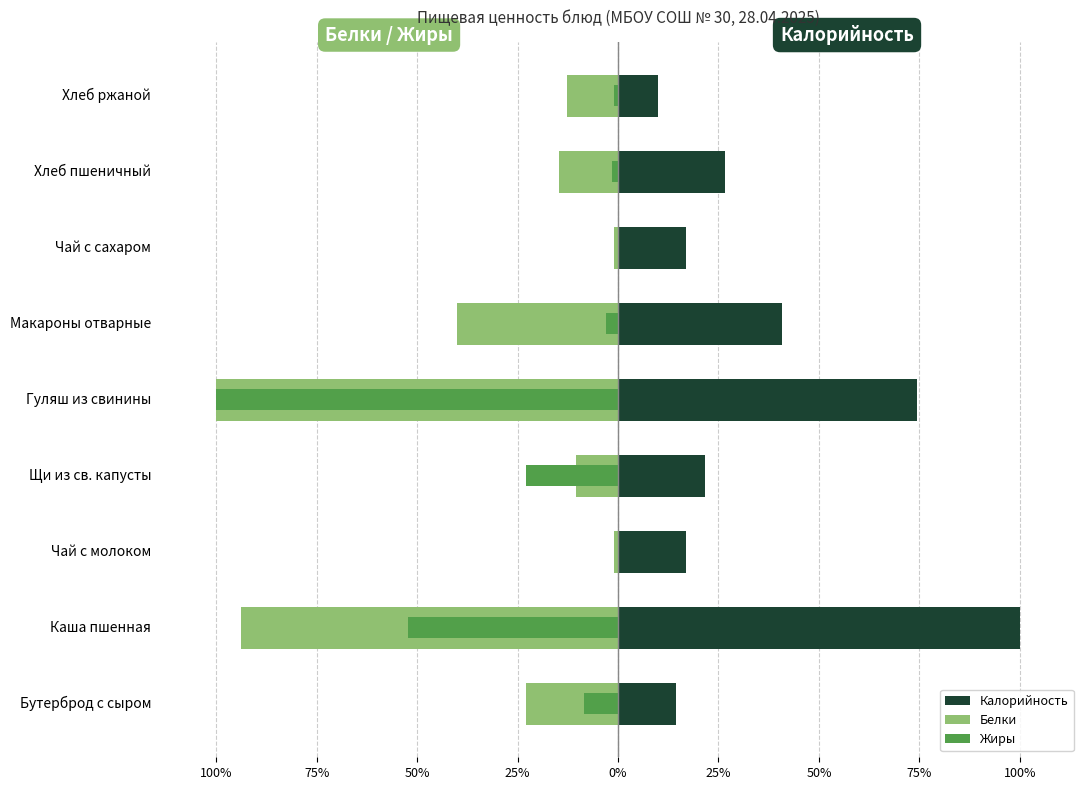

Which series has the largest range (max minus min)?

Жиры